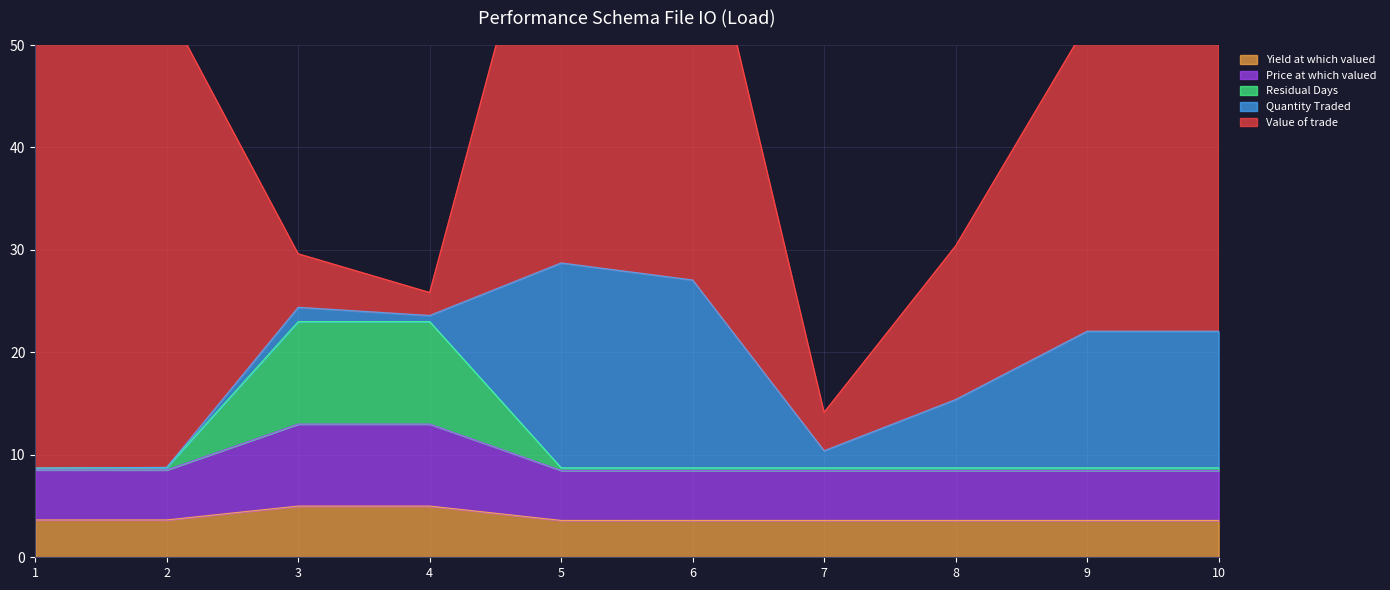

True or false: Residual Days and Price at which valued intersect in this chart.

False